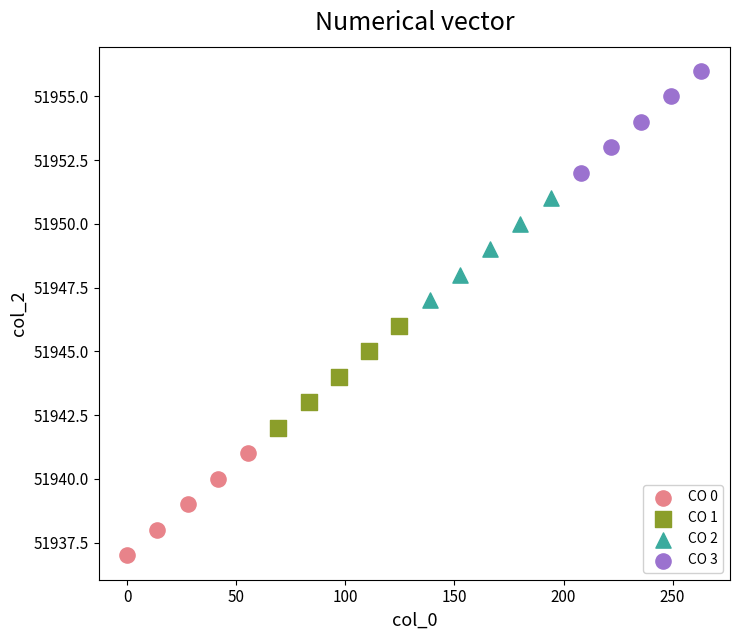

Which series contains the lowest Y value?

CO 0